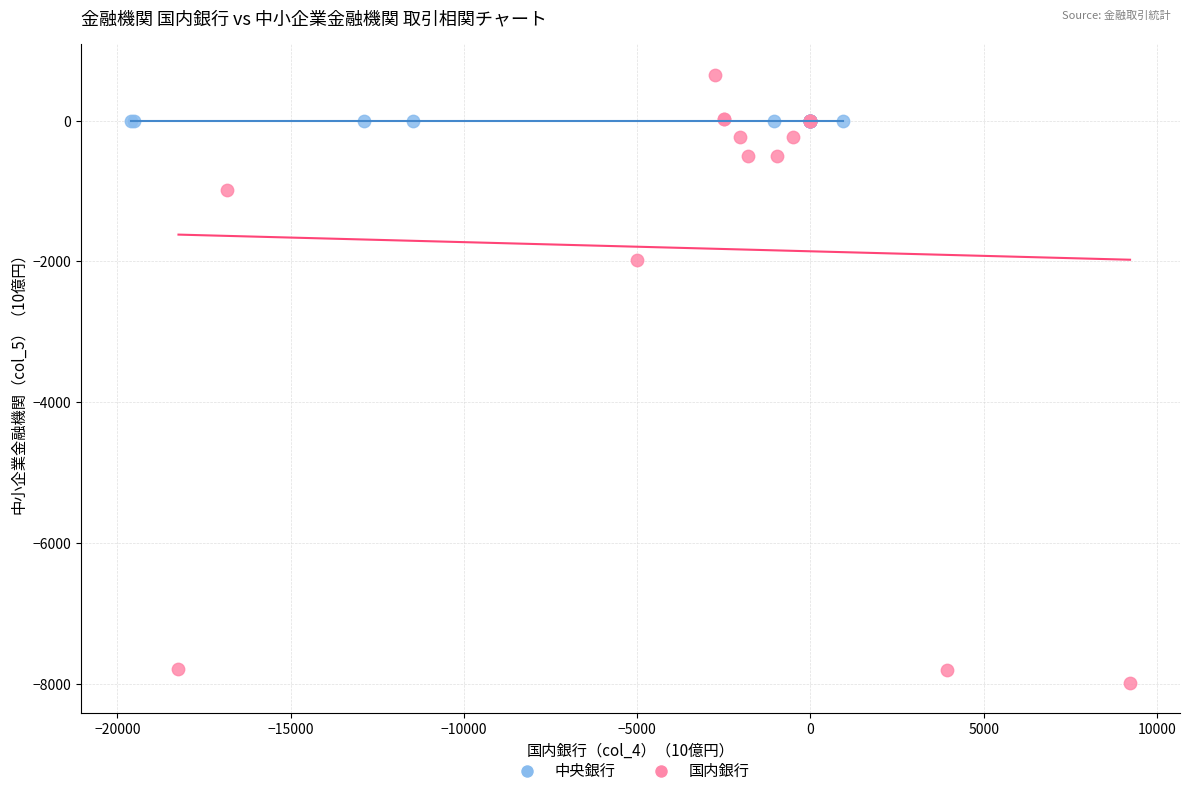

Which series contains the highest Y value?

国内銀行